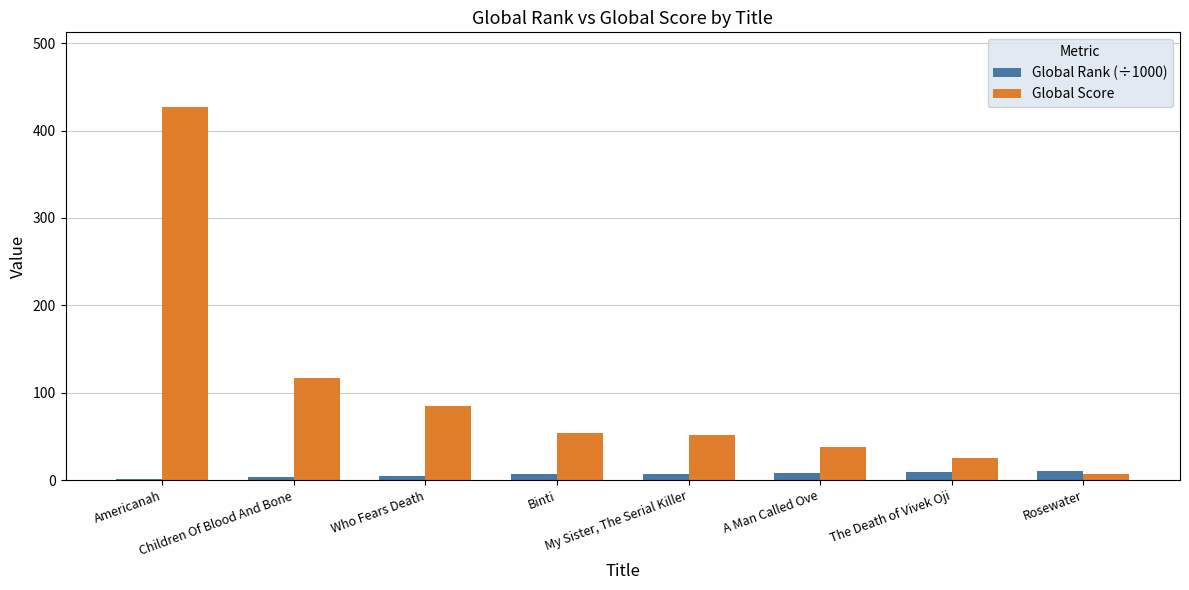

The value of Global Score at Americanah is 427.0. True or false?

True